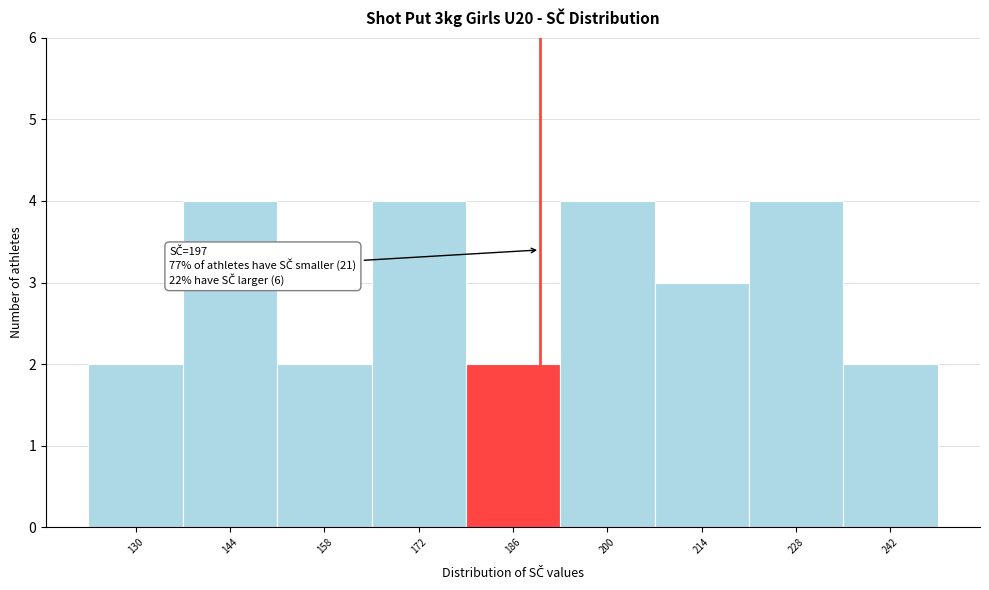

Reading left to right, extract all data points from this chart.

130=2	144=4	158=2	172=4	186=2	200=4	214=3	228=4	242=2